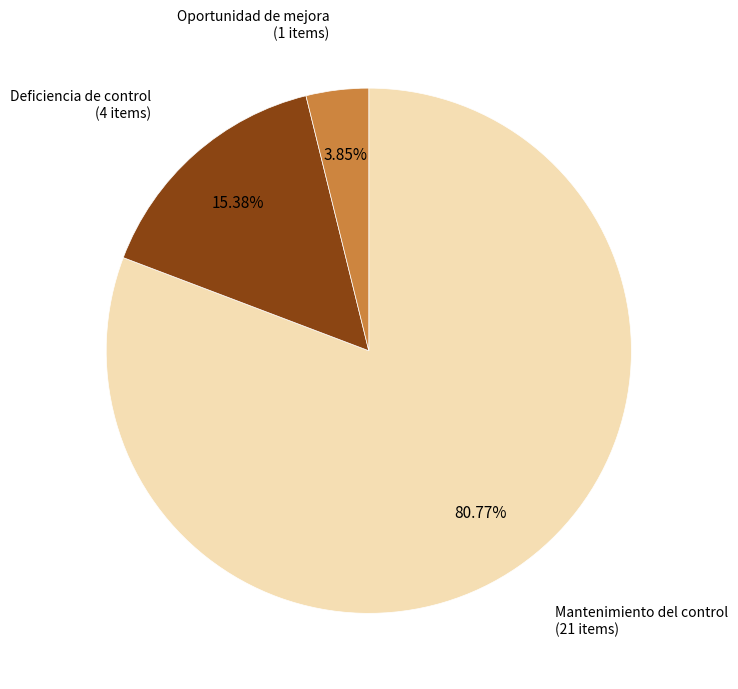

Count the number of slices in the pie.

3